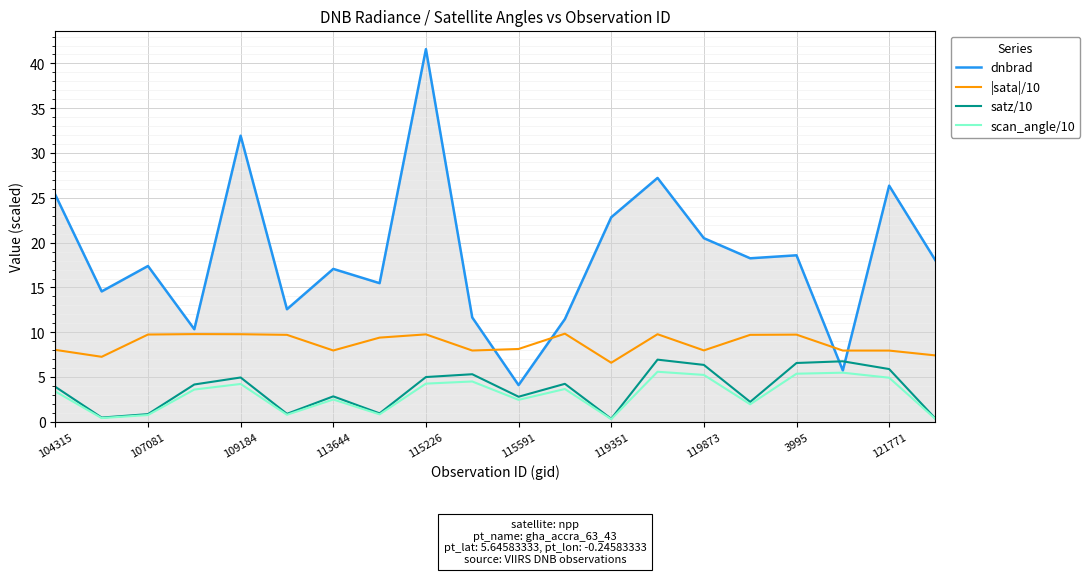

Which series has the widest spread of values?

dnbrad